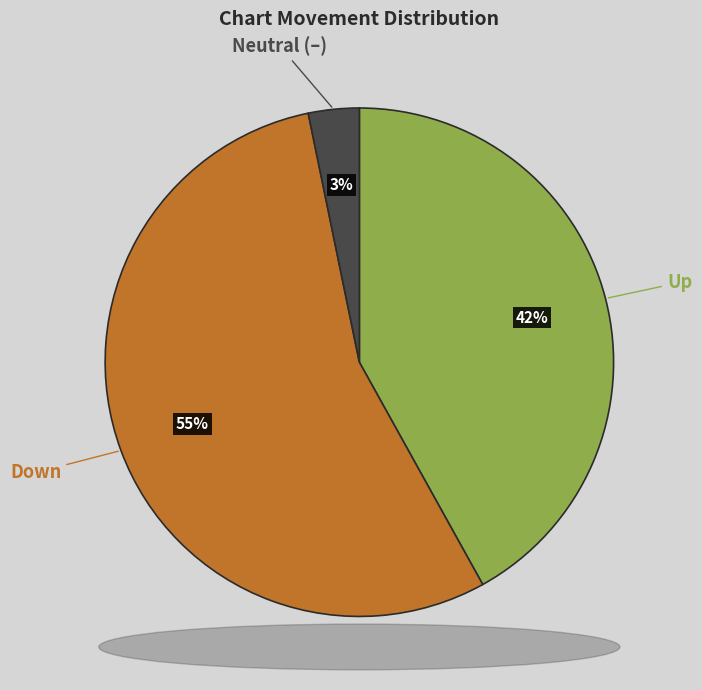

Does any single category account for the majority?

Yes